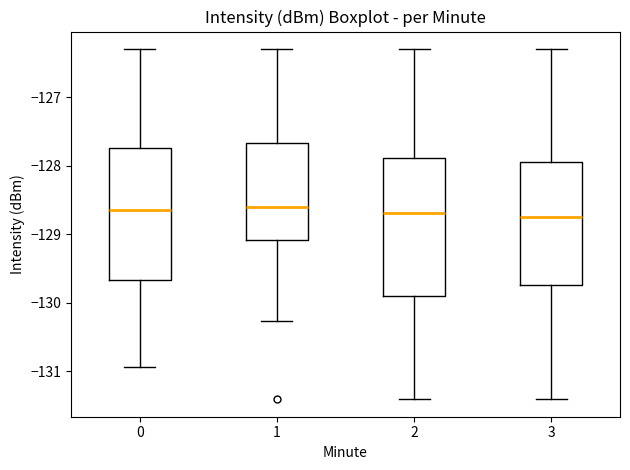

Reading left to right, read every box against the y-axis: the position of its median line, the range the box covers, and the ends of its whiskers. The values are not printed on the chart, so give them approximately, as read against the axis.

0: median -128.6, box -129.7 to -127.7, whiskers -130.9 to -126.3
1: median -128.6, box -129.1 to -127.7, whiskers -130.3 to -126.3
2: median -128.7, box -129.9 to -127.9, whiskers -131.4 to -126.3
3: median -128.7, box -129.7 to -127.9, whiskers -131.4 to -126.3